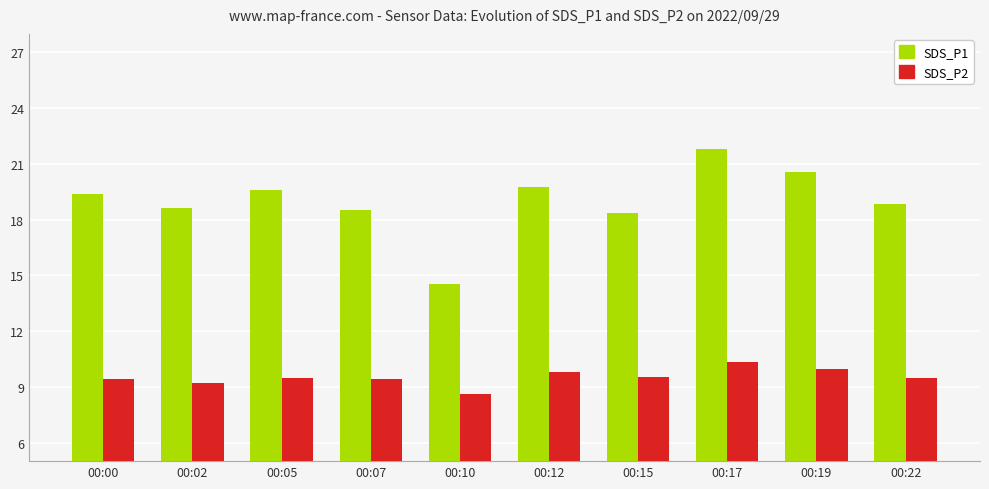

Rank the series by their average value, from highest to lowest.

SDS_P1, SDS_P2